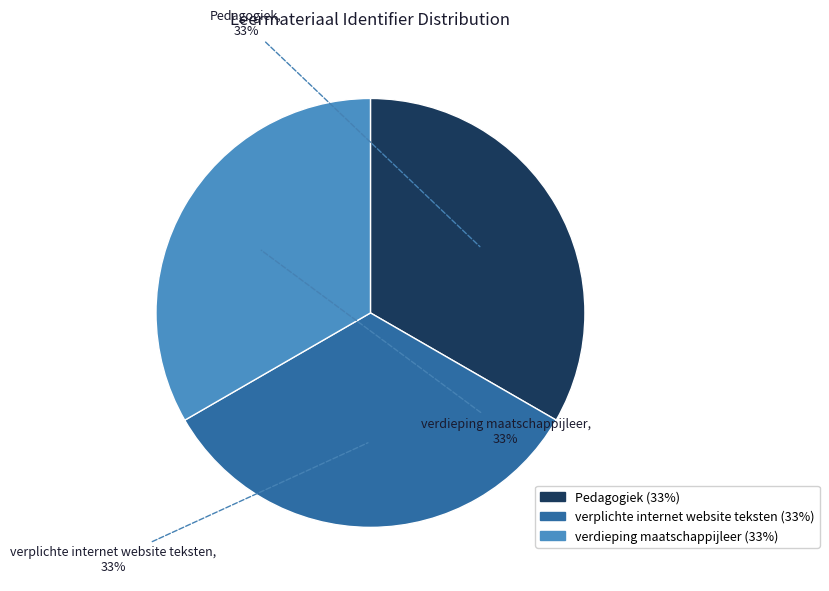

Is there any slice that represents more than half of the pie?

No